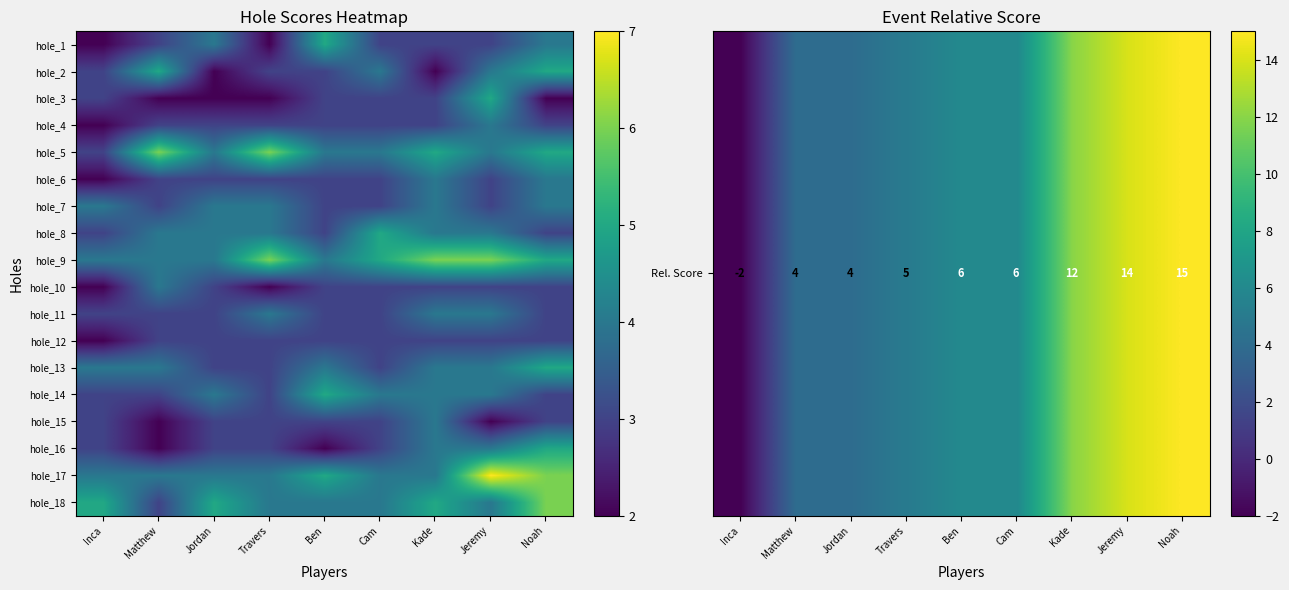

Between Matthew and Ben, which is larger?

Ben